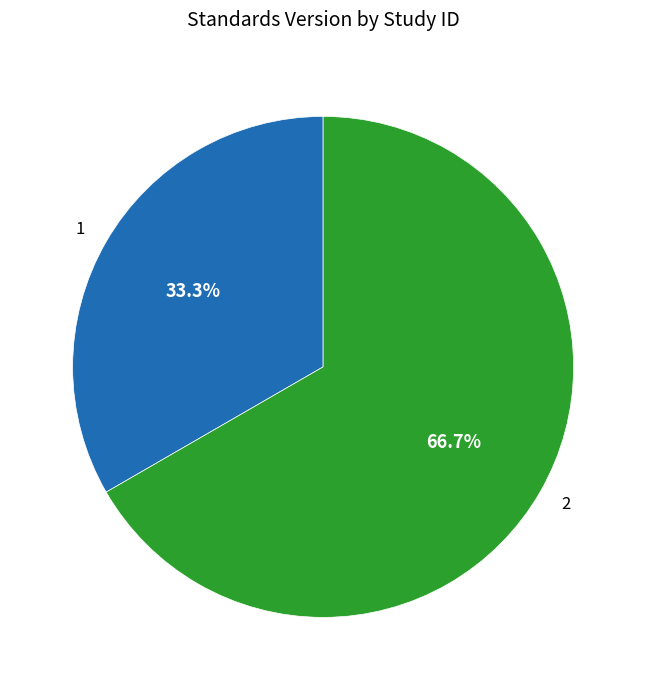

Does any single category account for the majority?

Yes